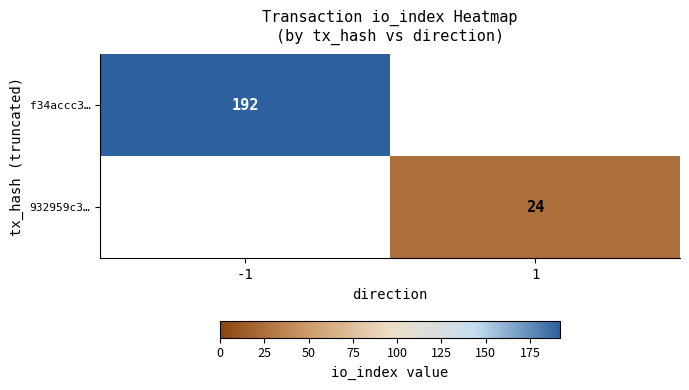

Is the value of f34accc3… at -1 greater than the value of 932959c3… at 1?

Yes